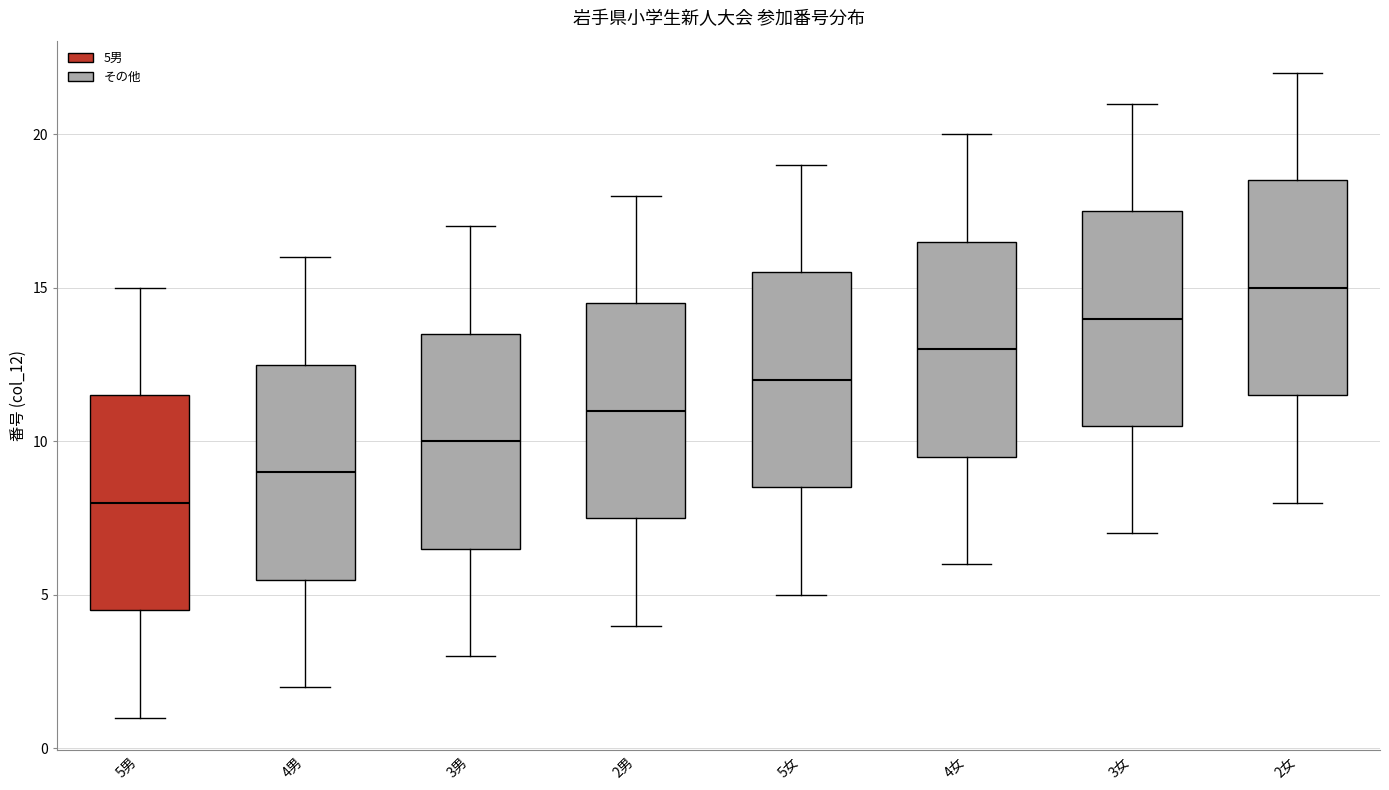

Reading left to right, transcribe this box plot: for each box, give where its median line is, the range the box spans, and where its two whiskers end, as read against the y-axis. The values are not printed on the chart, so give them approximately, as read against the axis.

5男: median 8.0, box 4.5 to 11.5, whiskers 1.0 to 15.0
4男: median 9.0, box 5.5 to 12.5, whiskers 2.0 to 16.0
3男: median 10.0, box 6.5 to 13.5, whiskers 3.0 to 17.0
2男: median 11.0, box 7.5 to 14.5, whiskers 4.0 to 18.0
5女: median 12.0, box 8.5 to 15.5, whiskers 5.0 to 19.0
4女: median 13.0, box 9.5 to 16.5, whiskers 6.0 to 20.0
3女: median 14.0, box 10.5 to 17.5, whiskers 7.0 to 21.0
2女: median 15.0, box 11.5 to 18.5, whiskers 8.0 to 22.0